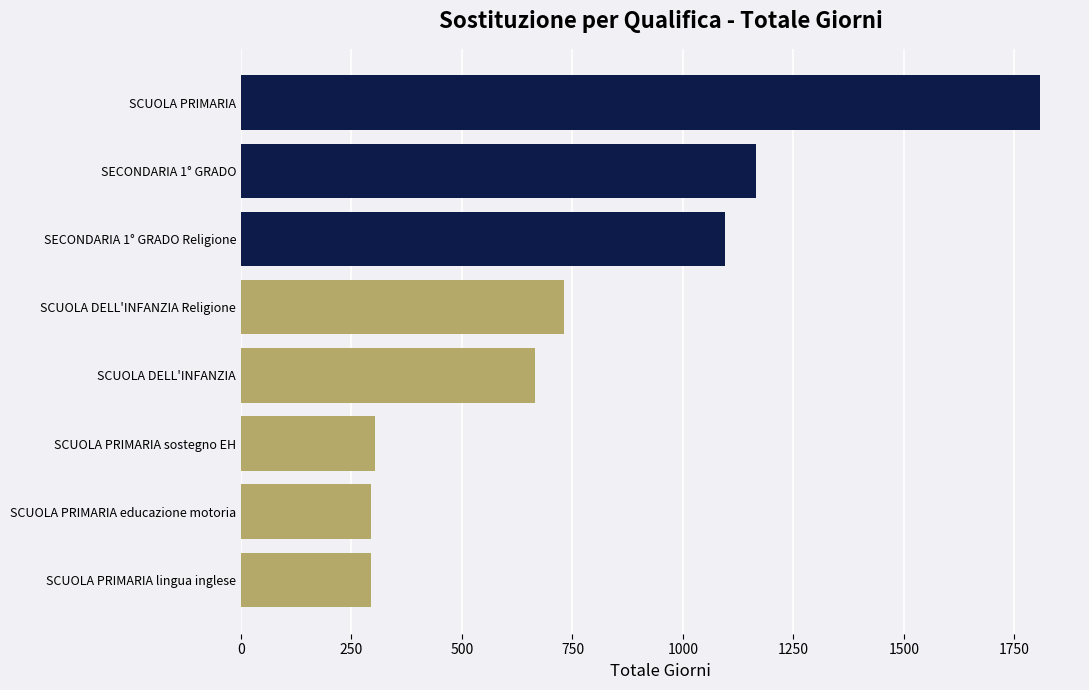

What is the change in value from SCUOLA DELL'INFANZIA to SCUOLA PRIMARIA?

+1142